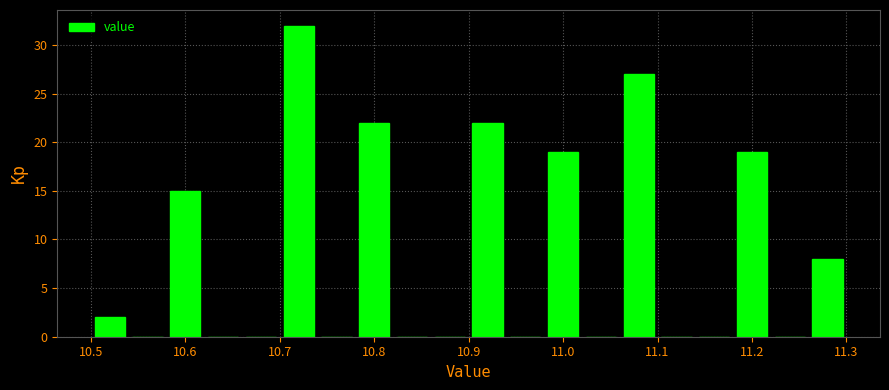

Reading left to right, list every bar in this chart as the range it spans on the x-axis followed by its height. The values are not printed on the chart, so give them approximately, as read against the axis.

10.50 to 10.54: 2
10.54 to 10.58: 0
10.58 to 10.62: 15
10.62 to 10.66: 0
10.66 to 10.70: 0
10.70 to 10.74: 32
10.74 to 10.78: 0
10.78 to 10.82: 22
10.82 to 10.86: 0
10.86 to 10.90: 0
10.90 to 10.94: 22
10.94 to 10.98: 0
10.98 to 11.02: 19
11.02 to 11.06: 0
11.06 to 11.10: 27
11.10 to 11.14: 0
11.14 to 11.18: 0
11.18 to 11.22: 19
11.22 to 11.26: 0
11.26 to 11.30: 8